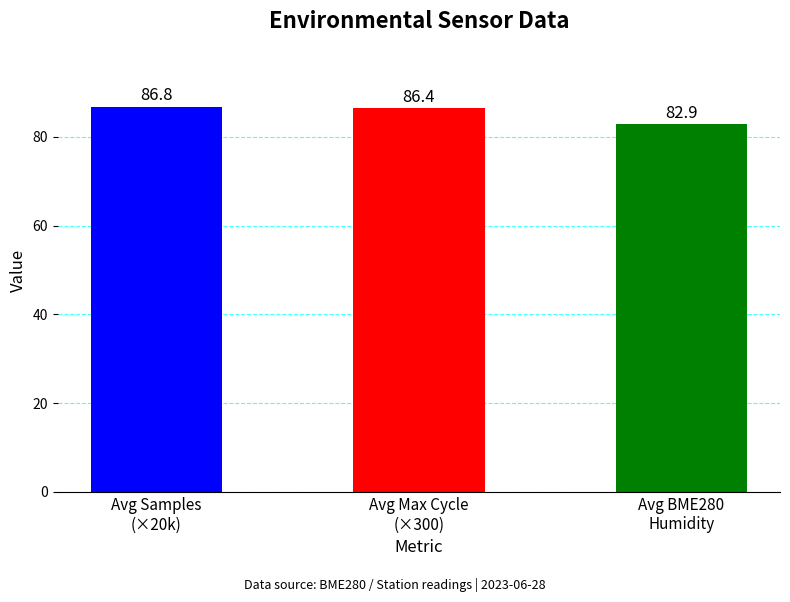

What is the value of the 2nd bar from the left?

86.4